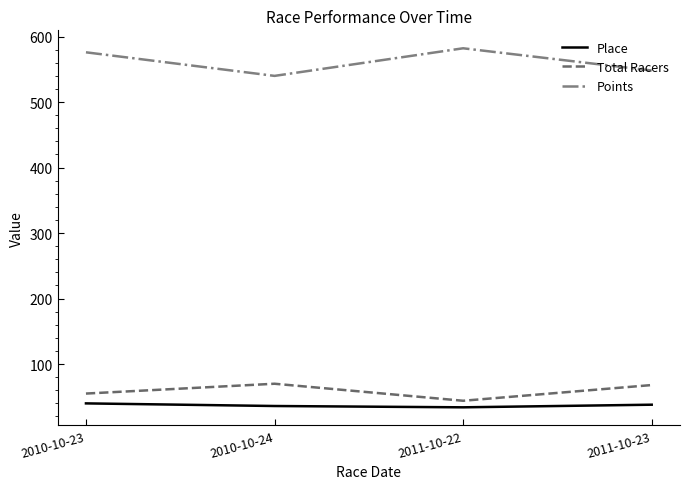

What is the minimum value for Points?

540.0